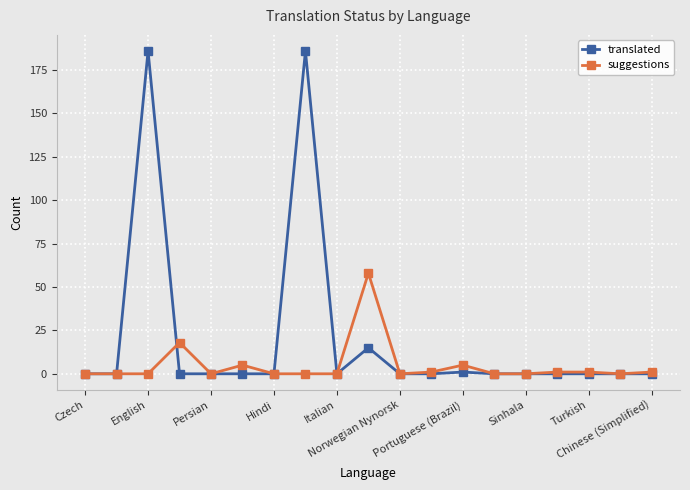

True or false: suggestions has more than 2 points higher than both neighbors.

True